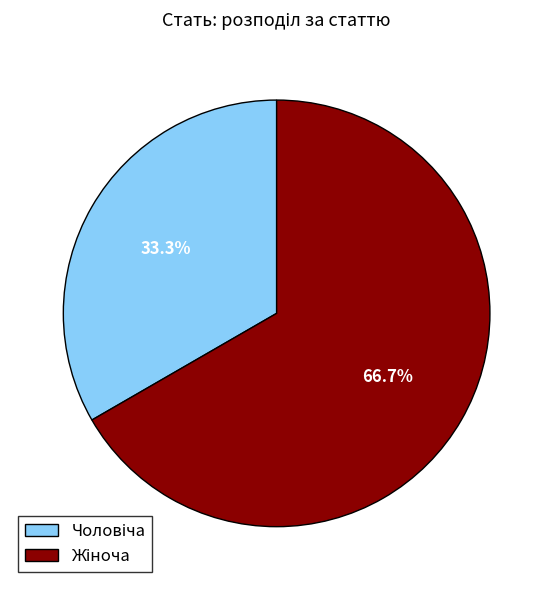

How many segments does this pie chart have?

2